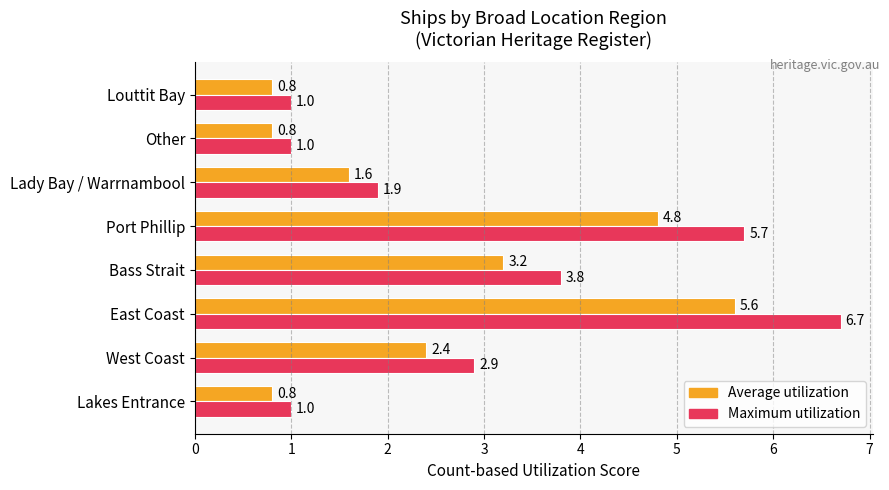

Which series has the largest total across all categories?

Maximum utilization